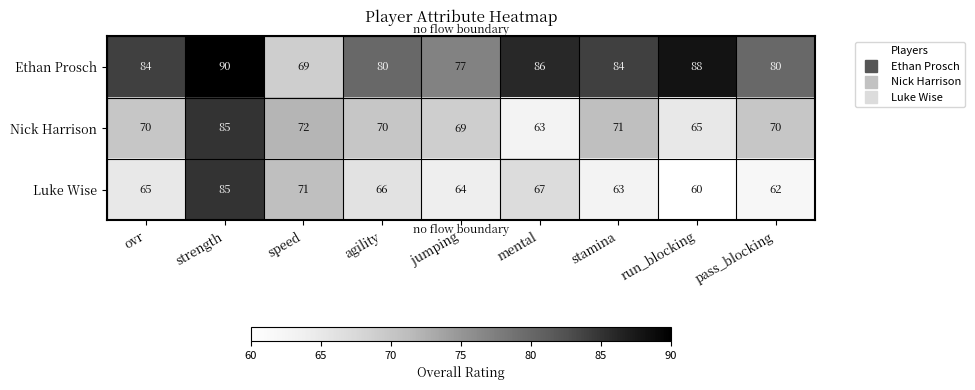

What is the difference between the maximum and minimum values in the Ethan Prosch series?

21